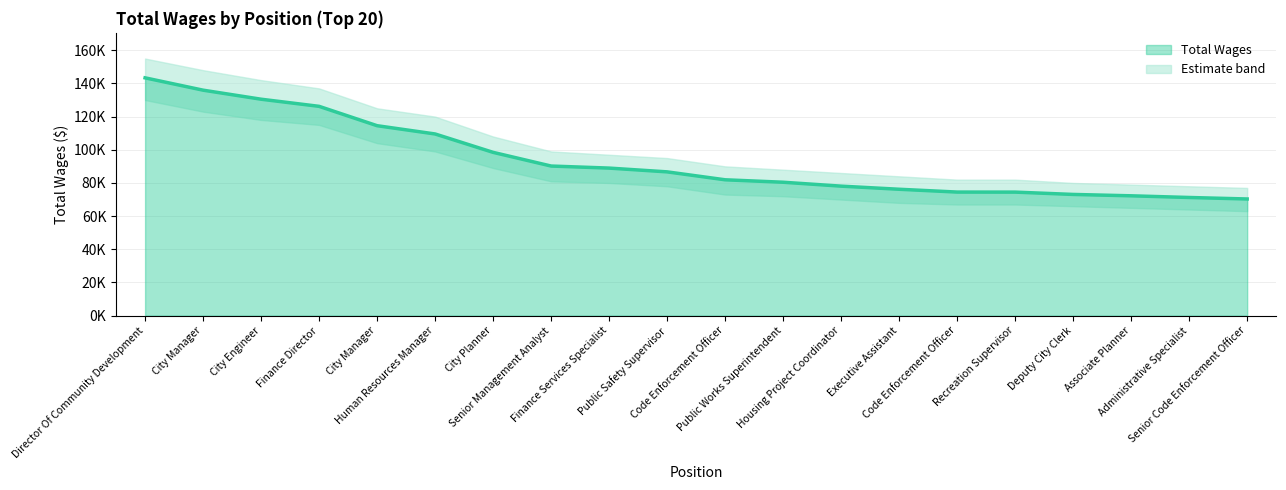

What is the change in value from Finance Director to City Planner?

-27745